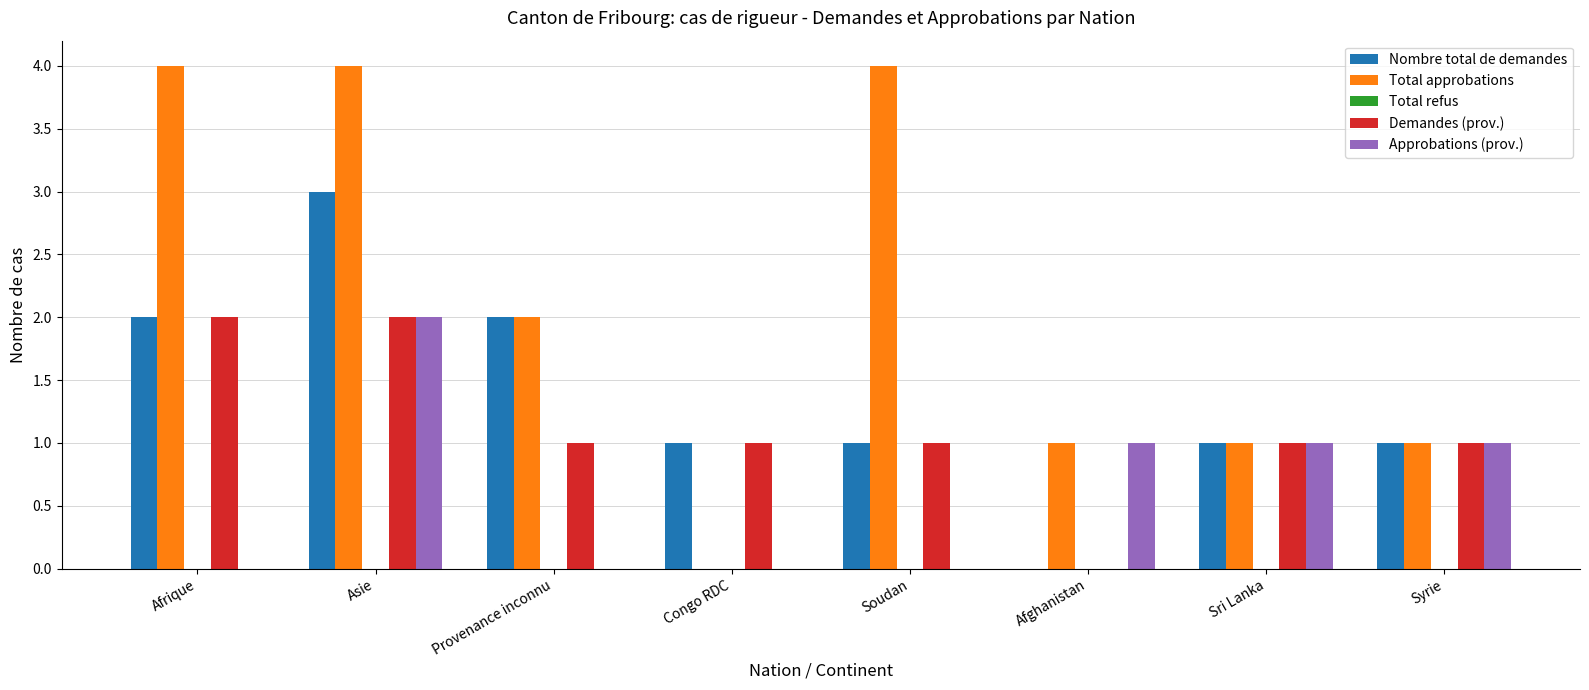

What is the greatest value displayed?

4